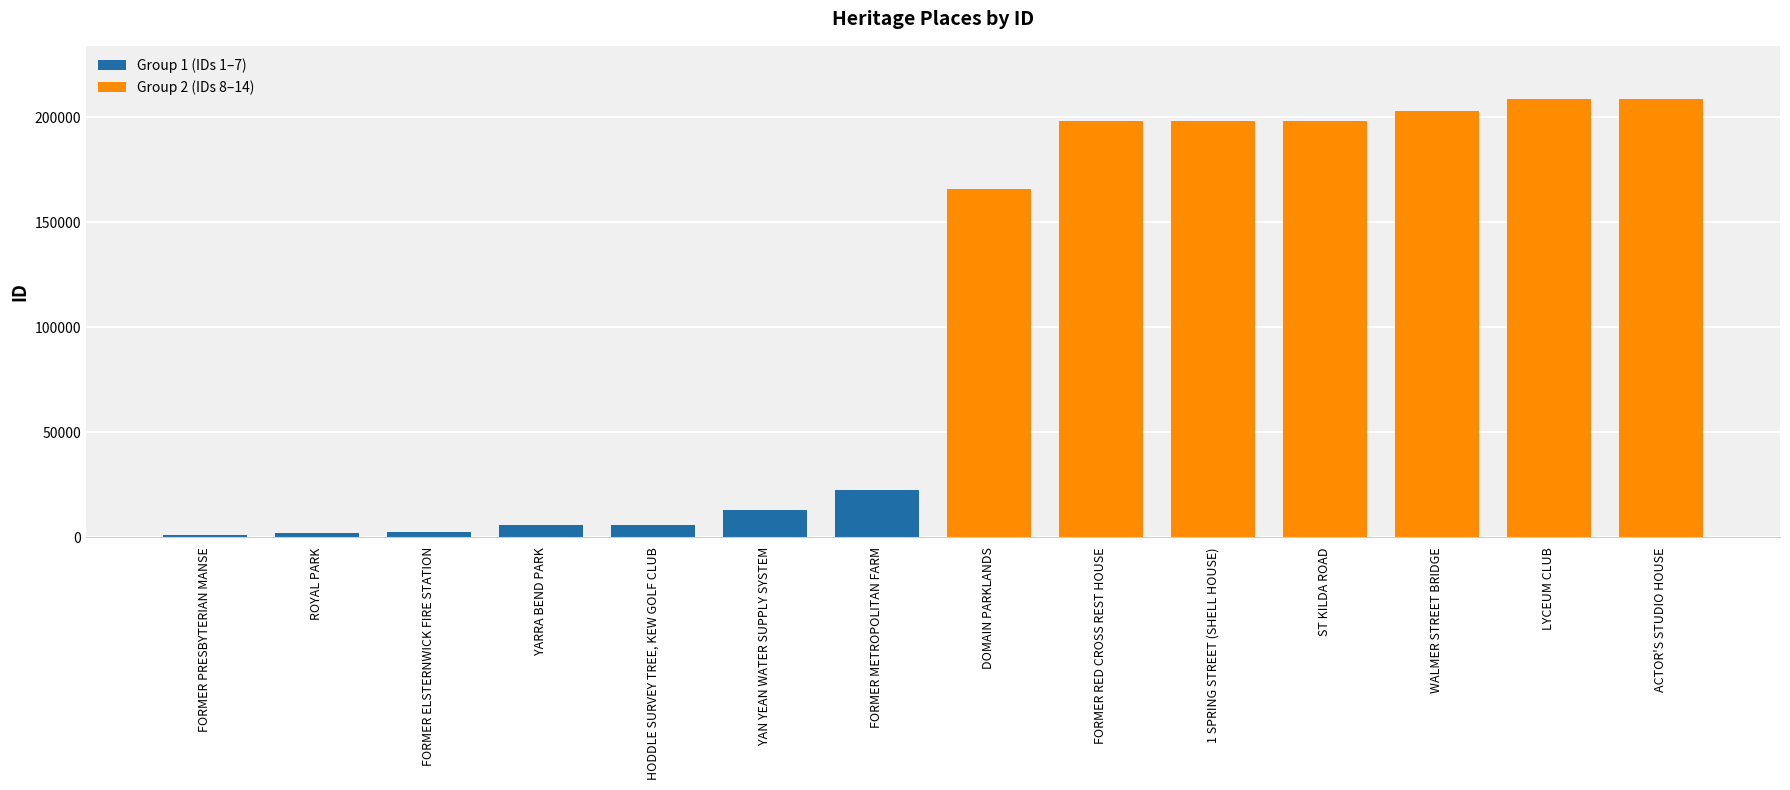

At which label is the value closest to 105031?

DOMAIN PARKLANDS